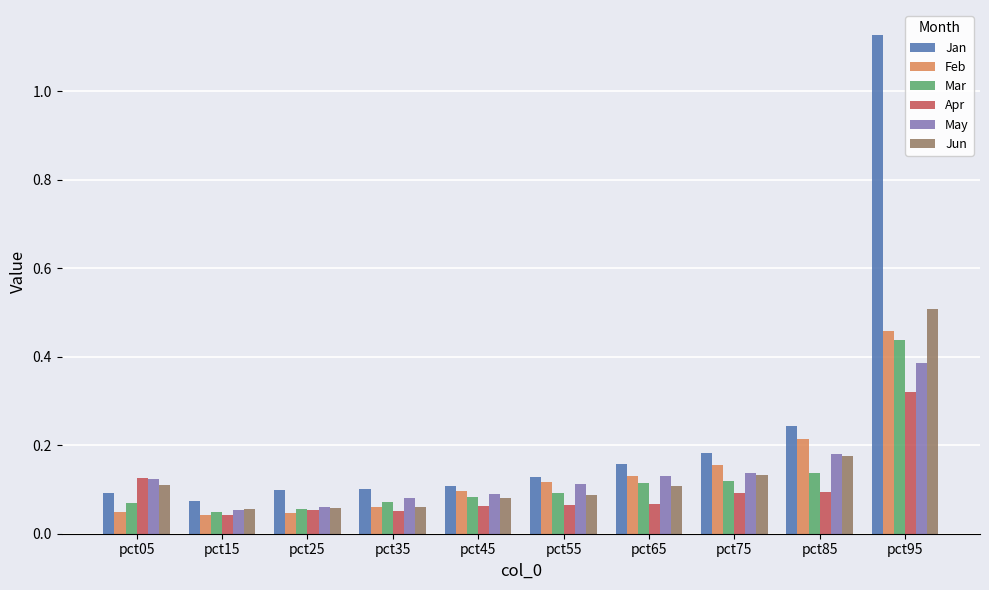

How many Apr values are between 0 and 1?

10